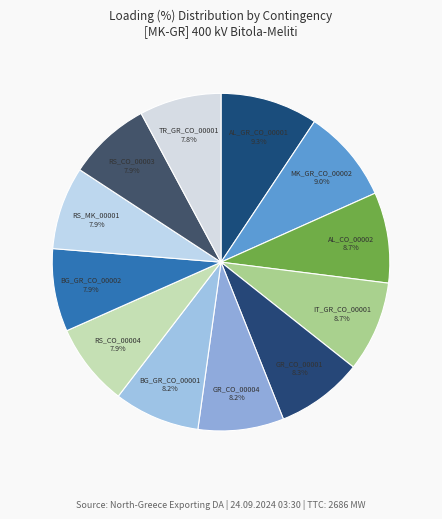

Approximately how many times larger is the value at RS_CO_00004 compared to MK_GR_CO_00002?

0.9